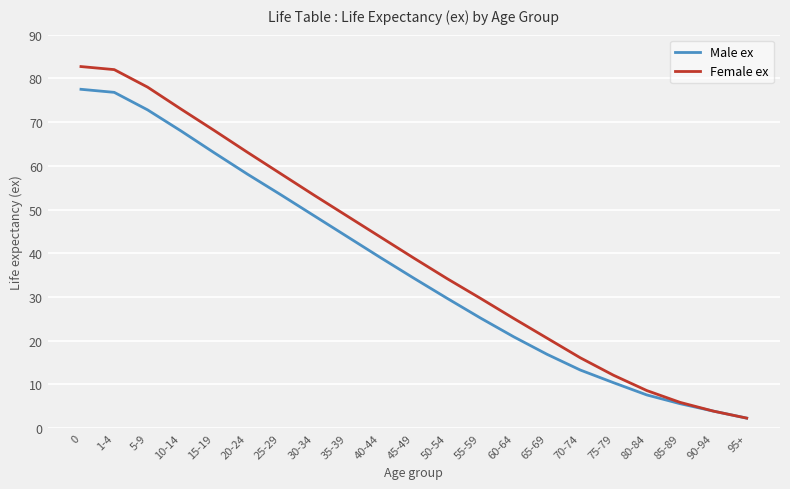

What position from the right is 55-59?

9